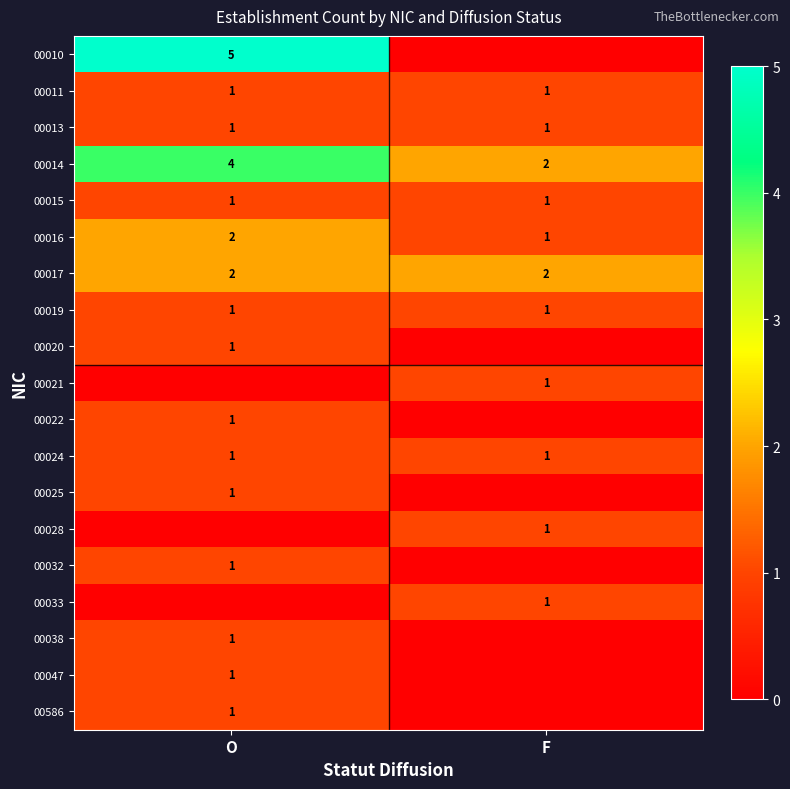

At which category does the chart reach its minimum across all series?

F